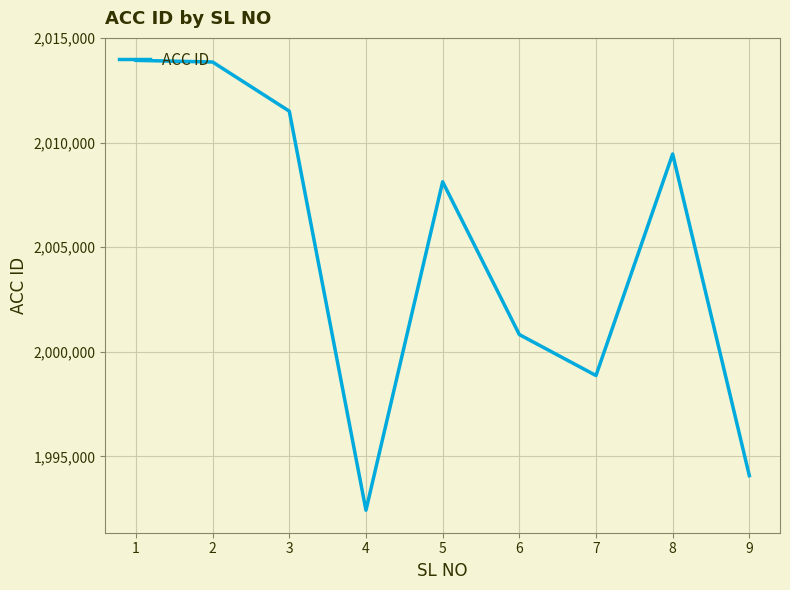

At which label does the data first exceed 2008125?

1